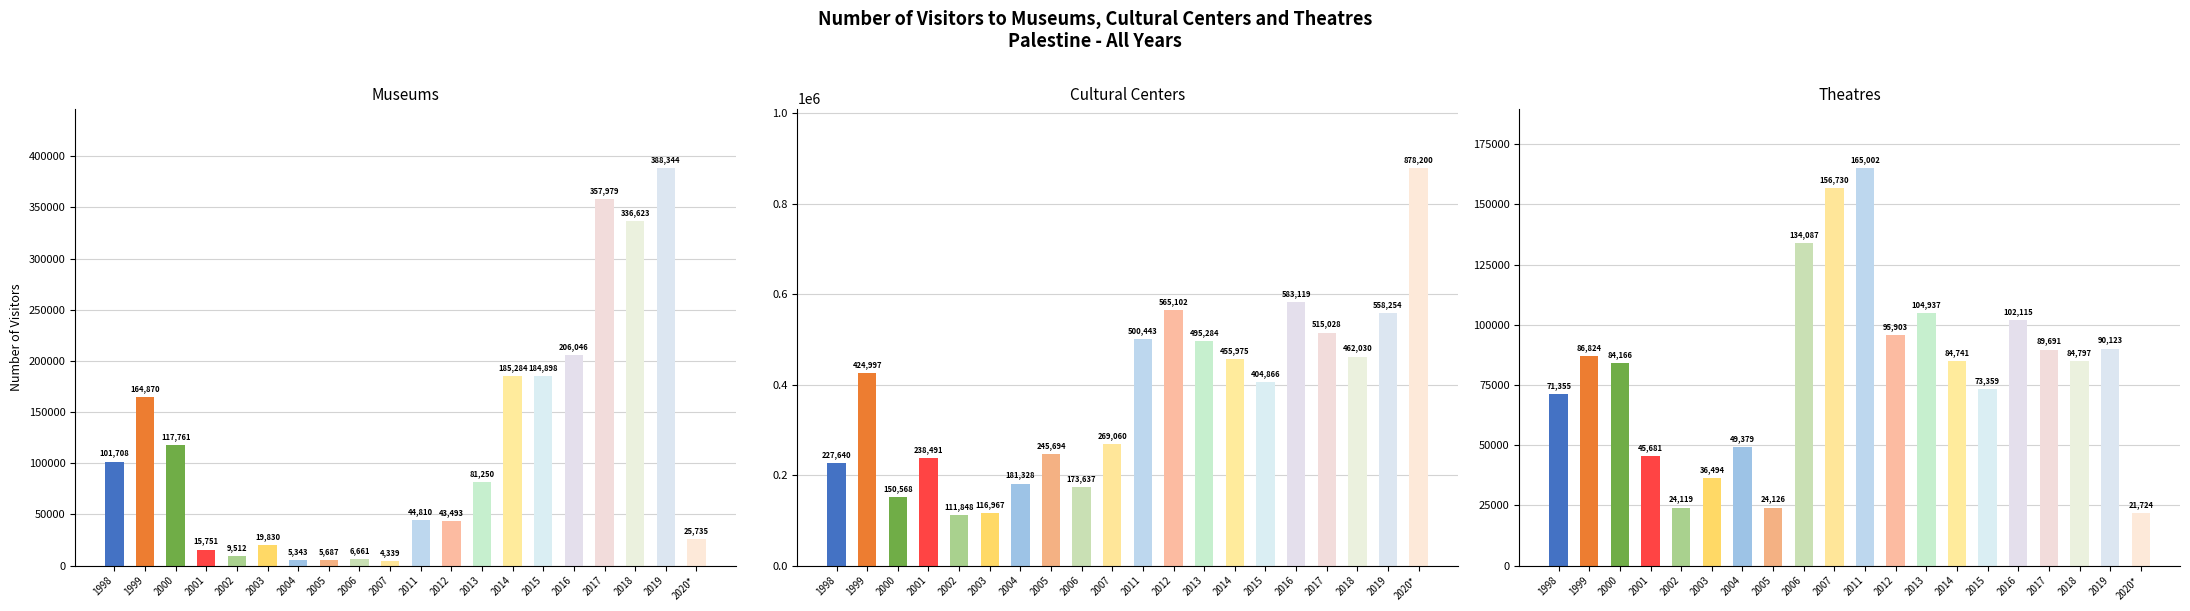

Which series changed the most between 2001 and 2012?

Cultural Centers